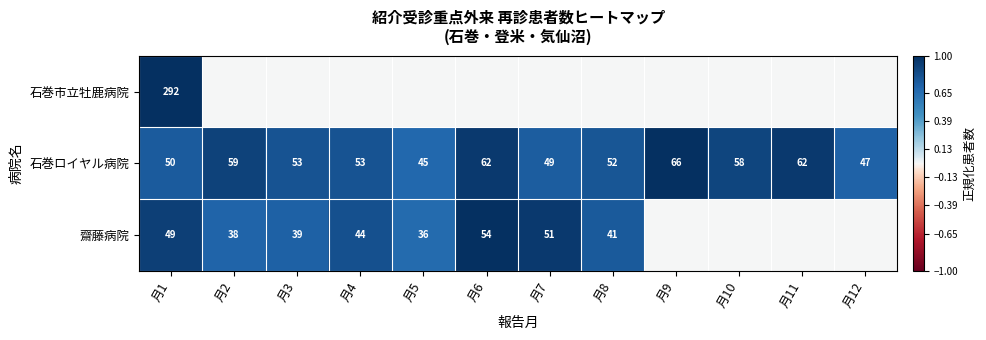

What value does the 石巻ロイヤル病院 series have at 月3, to the nearest 5?

55